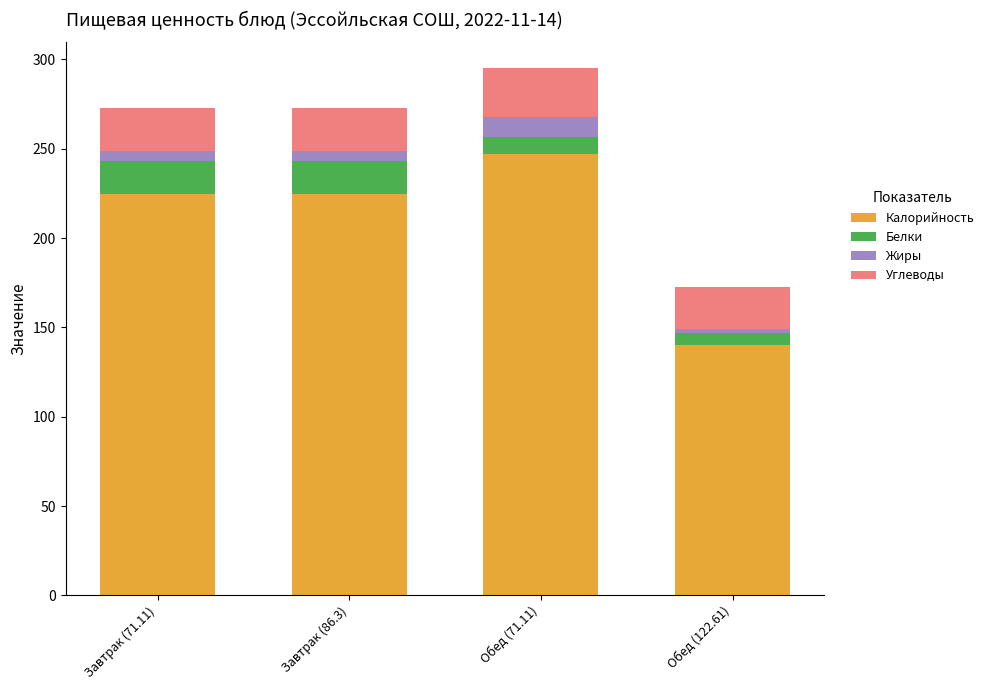

The Калорийность series shows 224.4 at Завтрак (71.11). True or false?

True